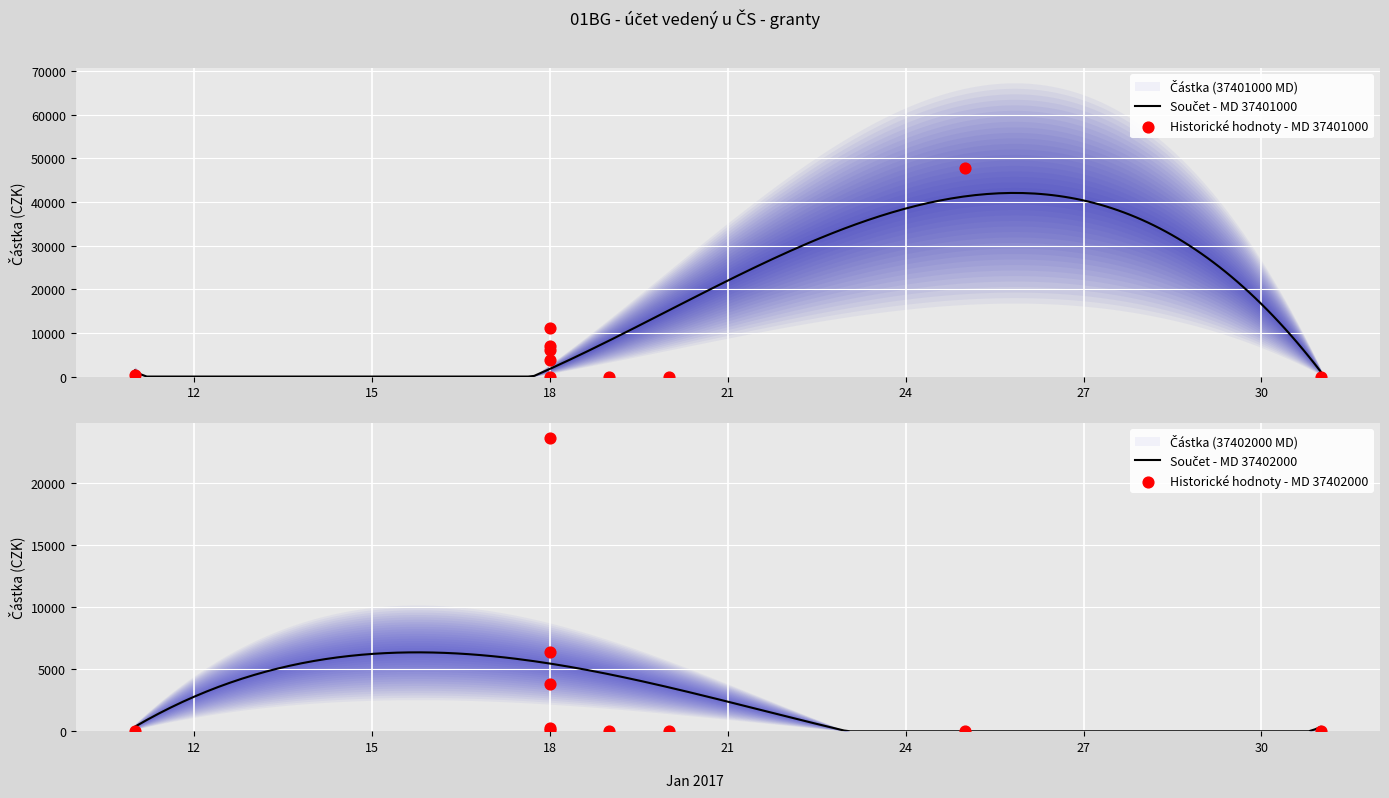

At which category is the sum across all series the highest?

2017-01-25